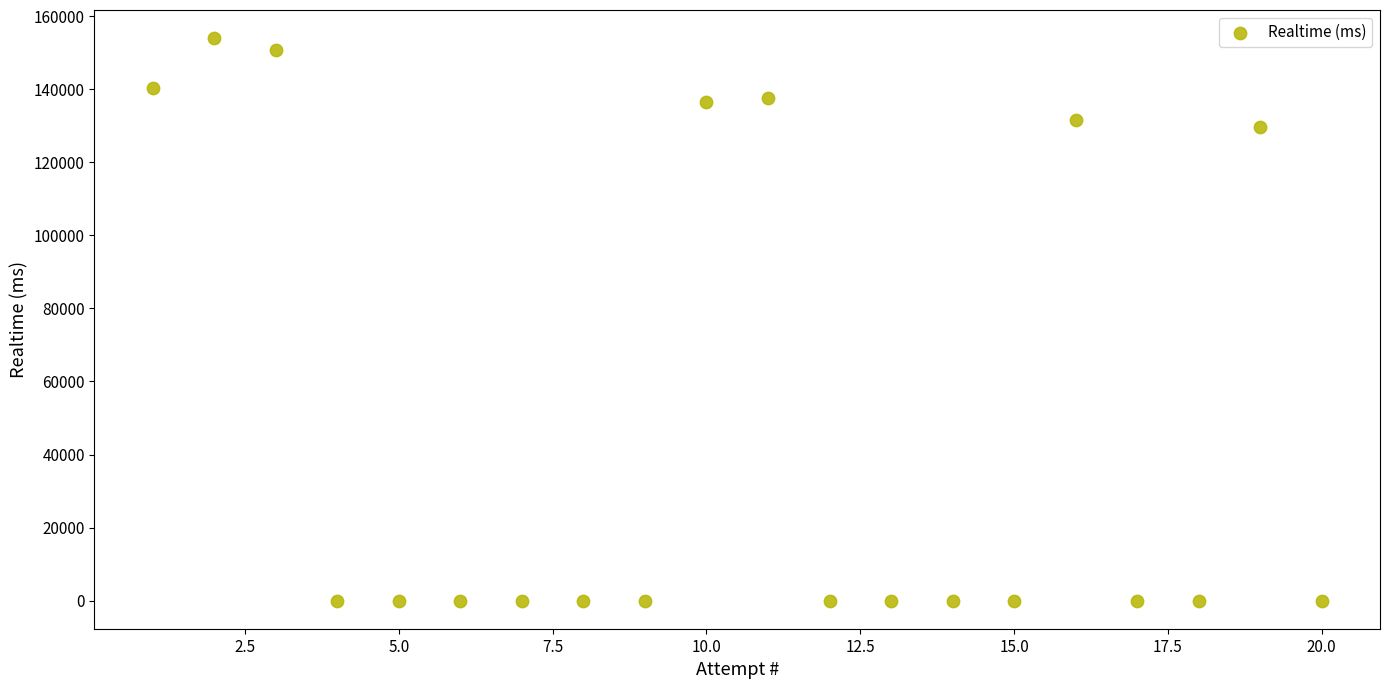

What Y value in the scatter plot is closest to 76975?

129797